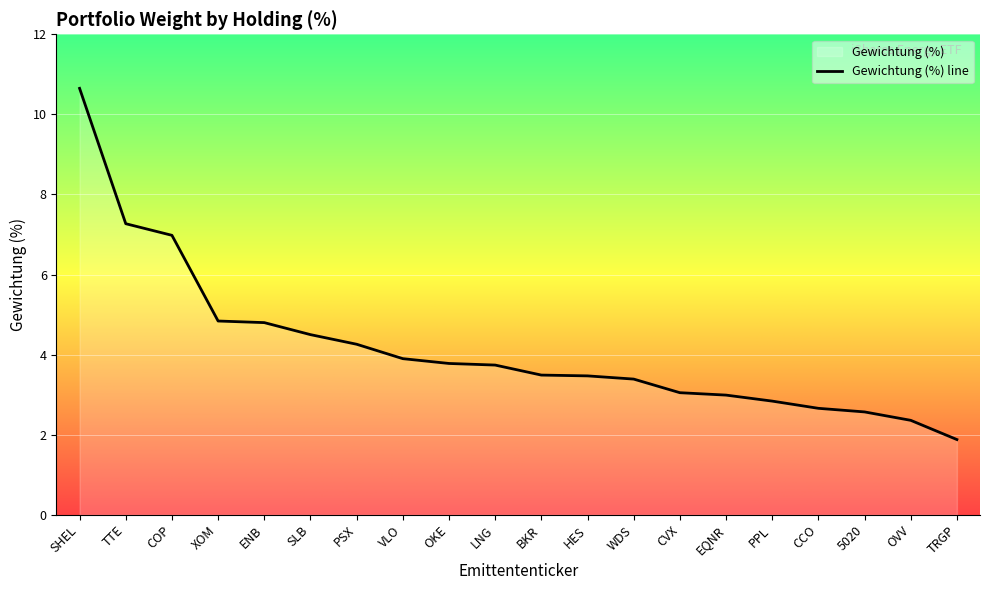

Is it true that the value at COP is 9.9?

False